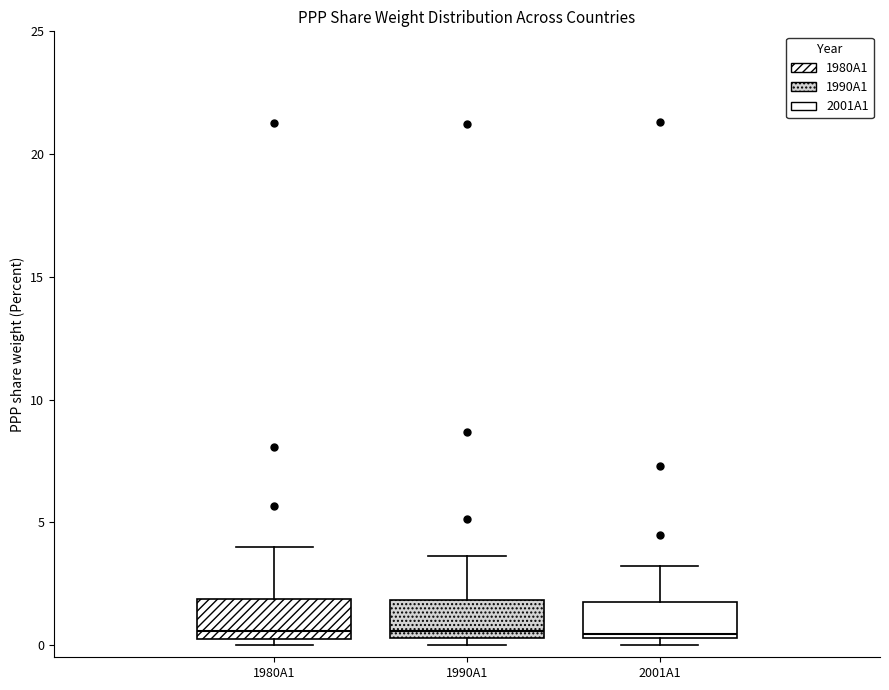

Where does the upper whisker of the box for 1980A1 end on the y-axis? The values are not printed on the chart, so give them approximately, as read against the axis.

4.0